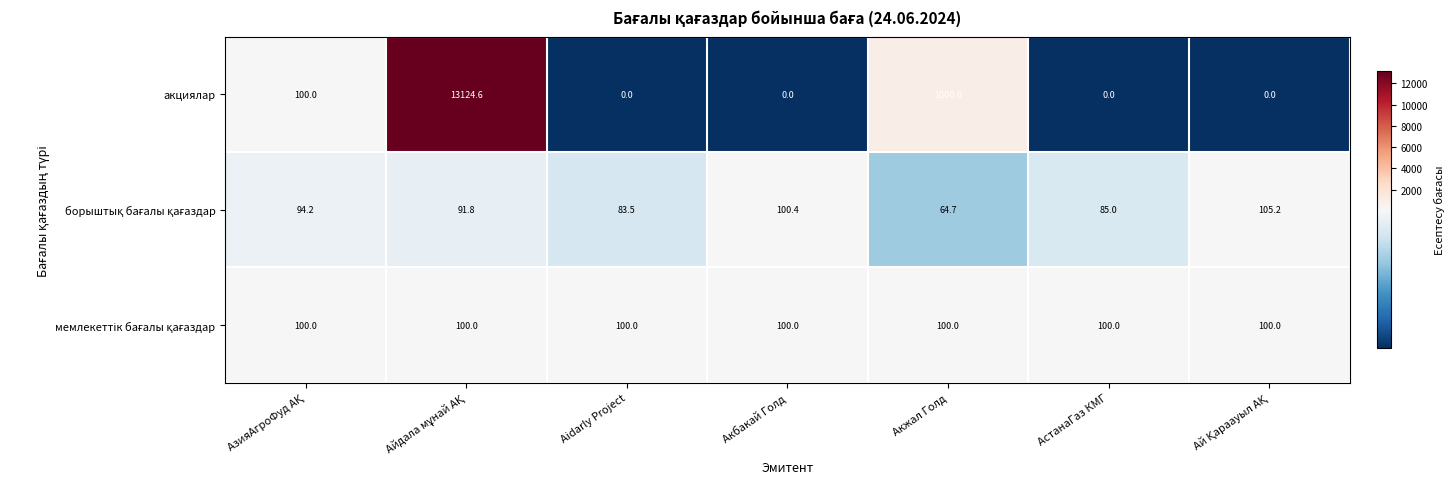

Which series has the largest range (max minus min)?

акциялар